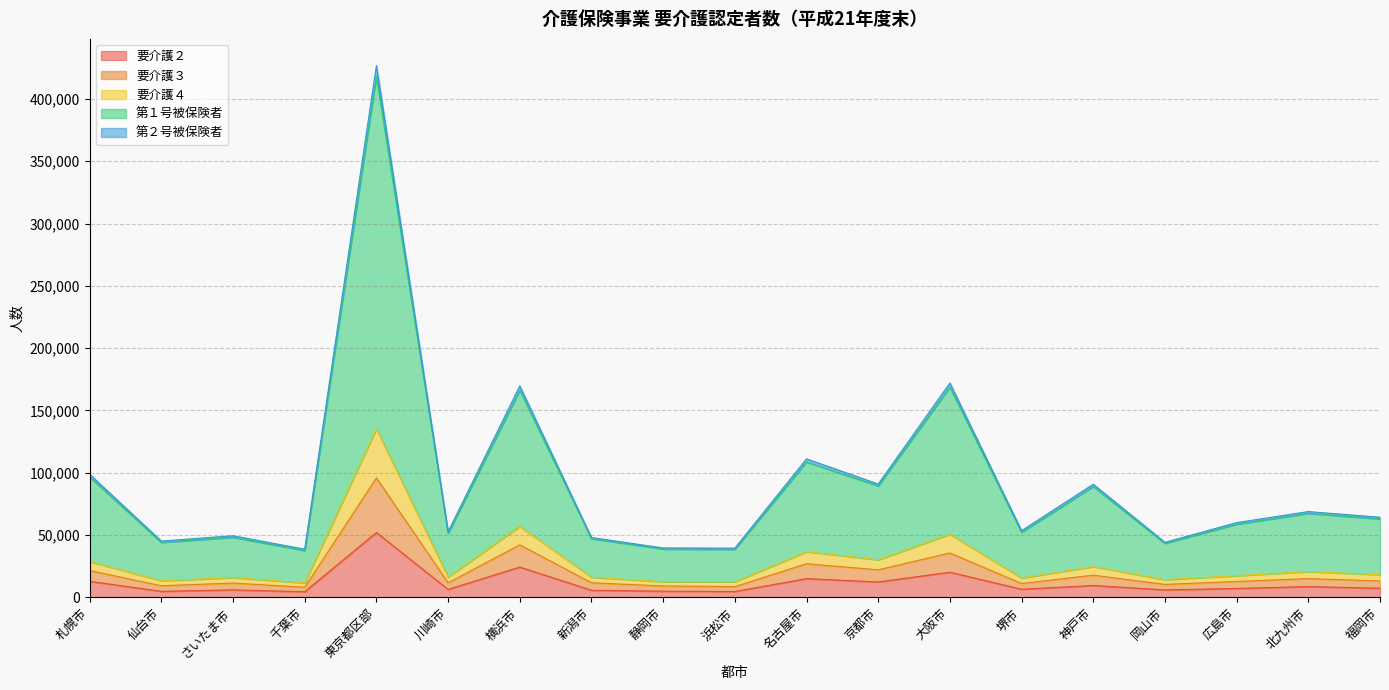

True or false: 要介護３ and 第２号被保険者 intersect in this chart.

False